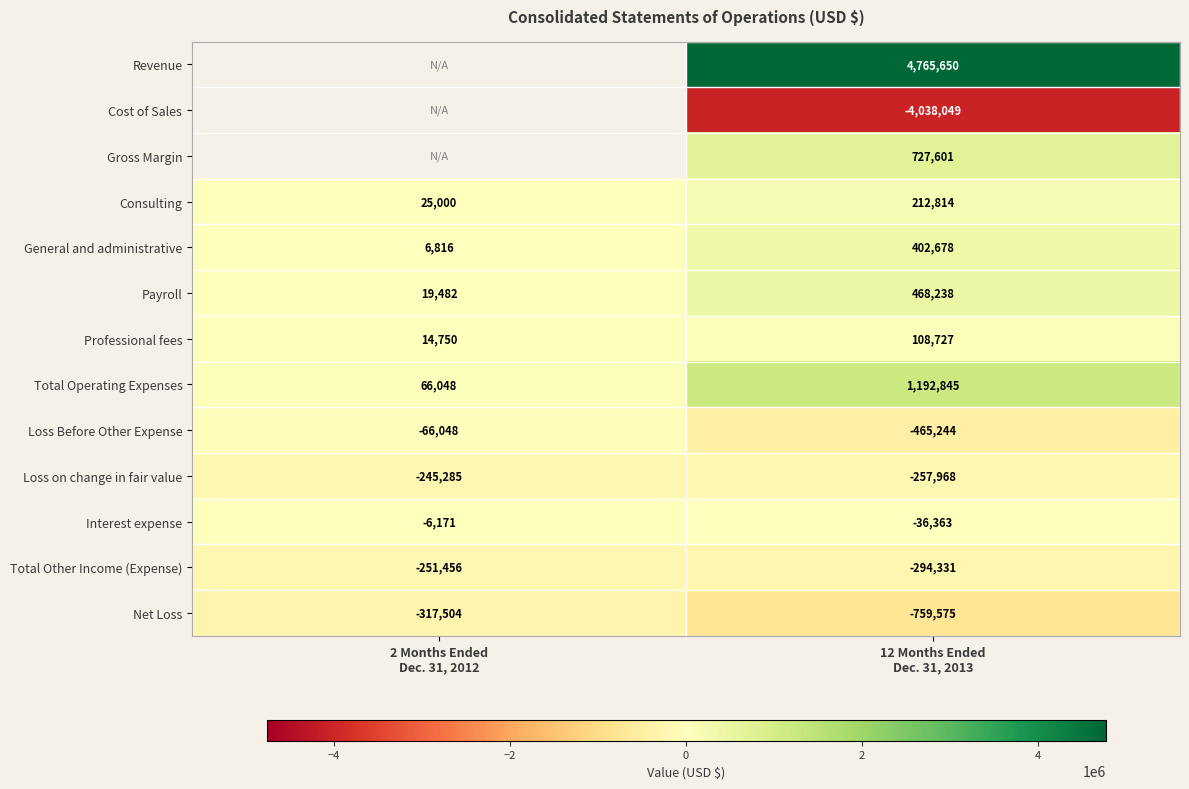

What is the minimum value for Payroll?

19482